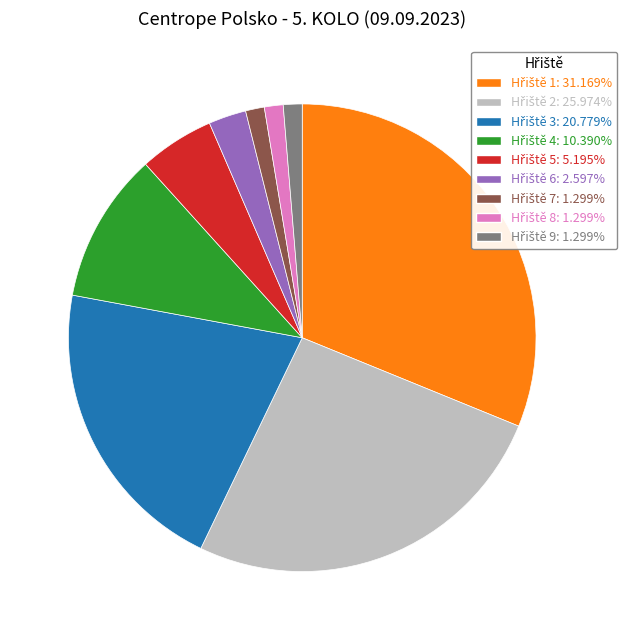

Is there a majority slice in this chart?

No